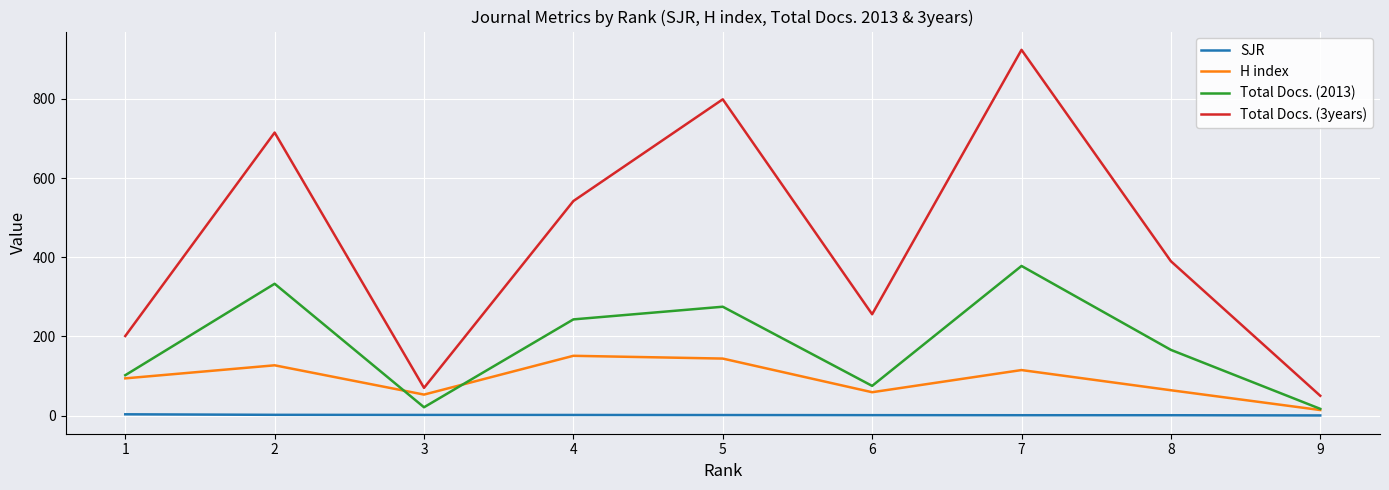

True or false: Total Docs. (3years) and SJR intersect in this chart.

False